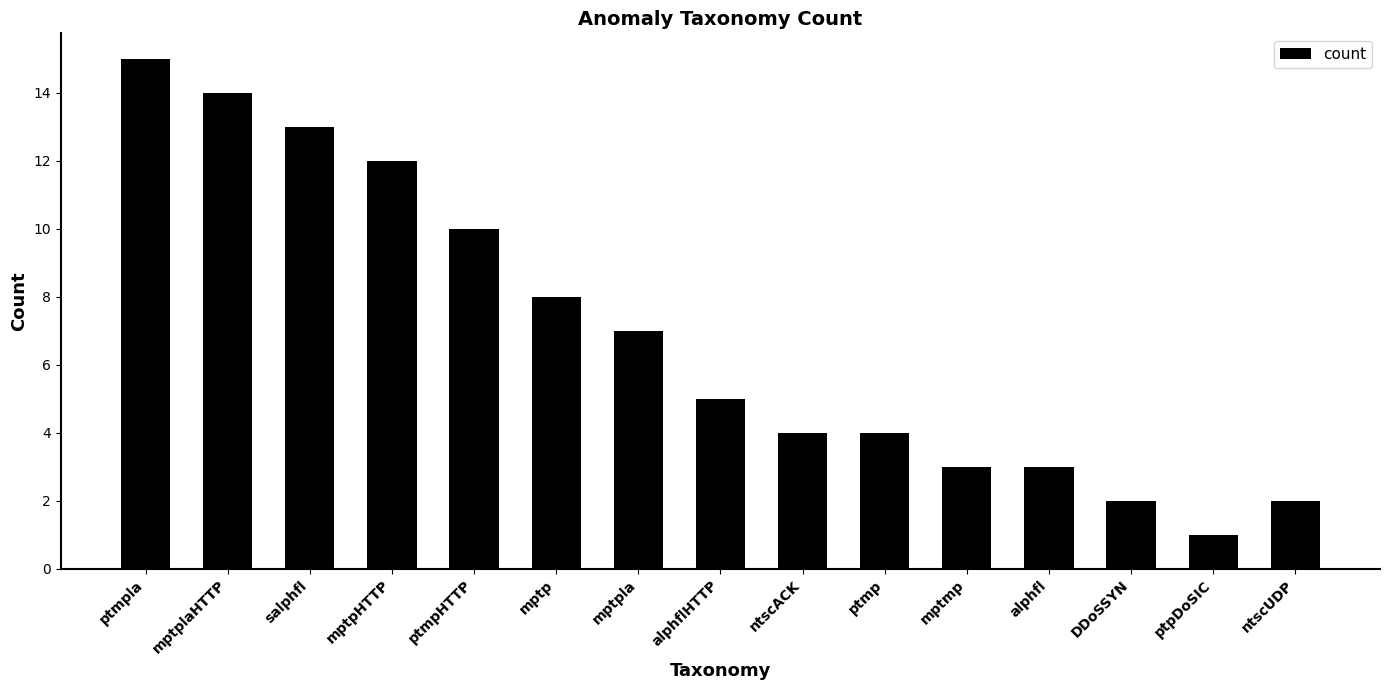

Reading left to right, extract all data points from this chart.

15	14	13	12	10	8	7	5	4	4	3	3	2	1	2